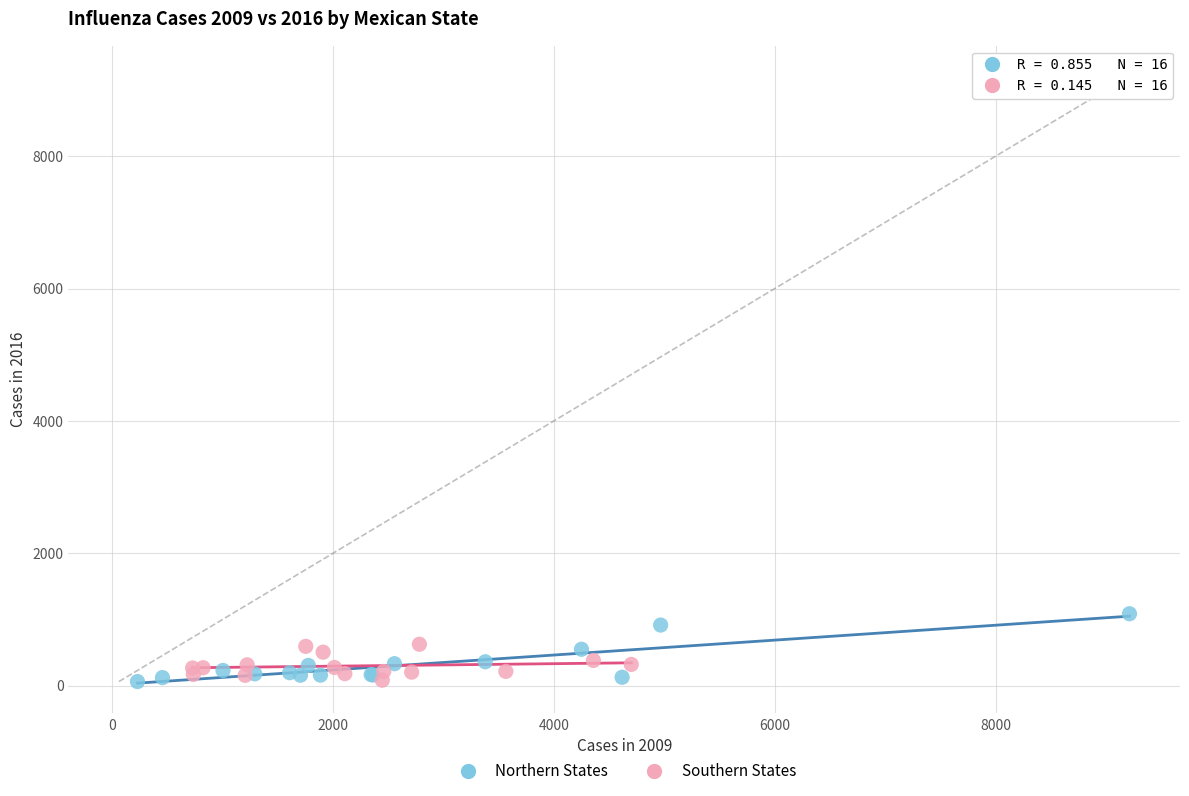

Which series has the largest Y range (max minus min)?

Northern States